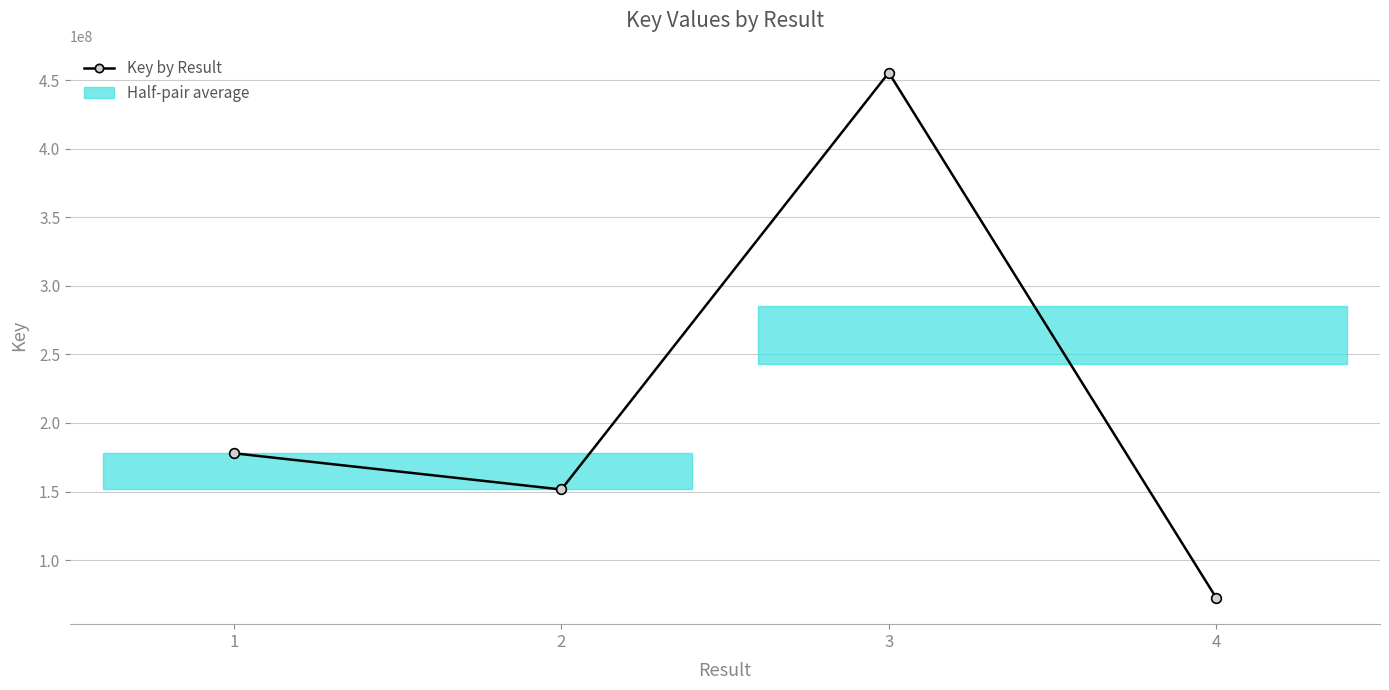

At which label does the data first exceed 177942485?

3